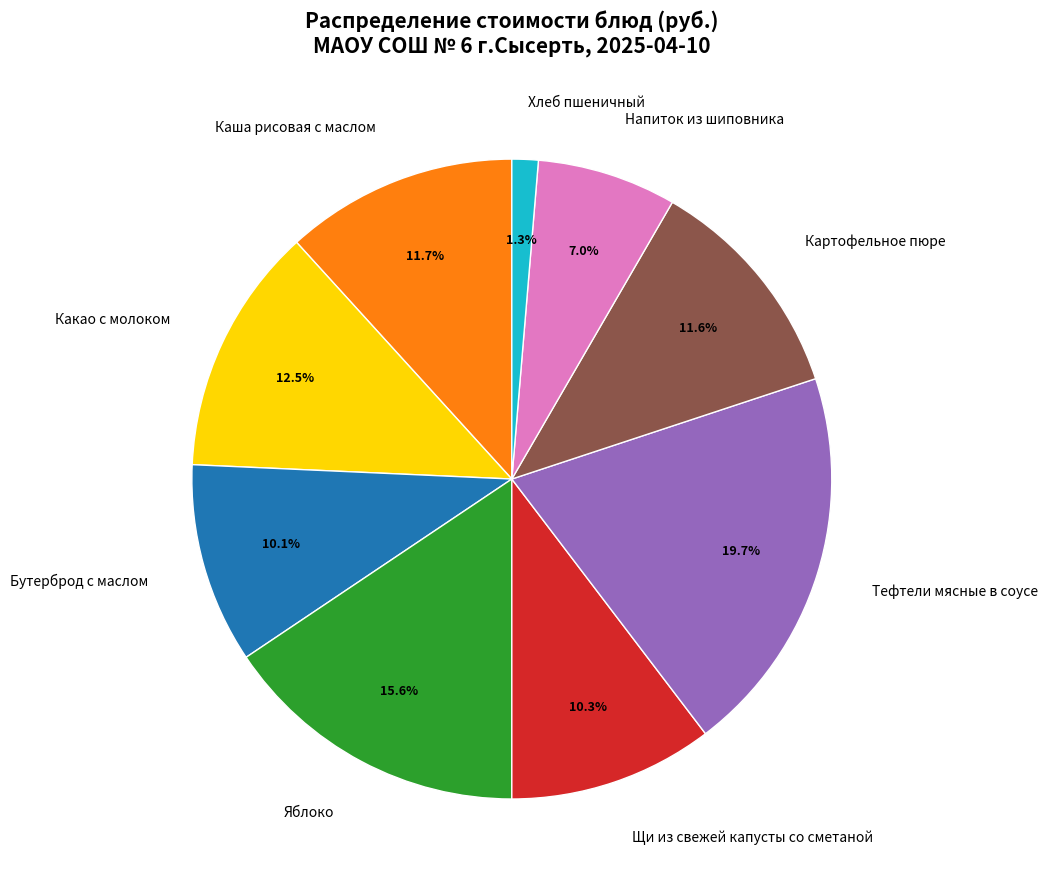

What percentage is NOT represented by Напиток из шиповника?

93.0%